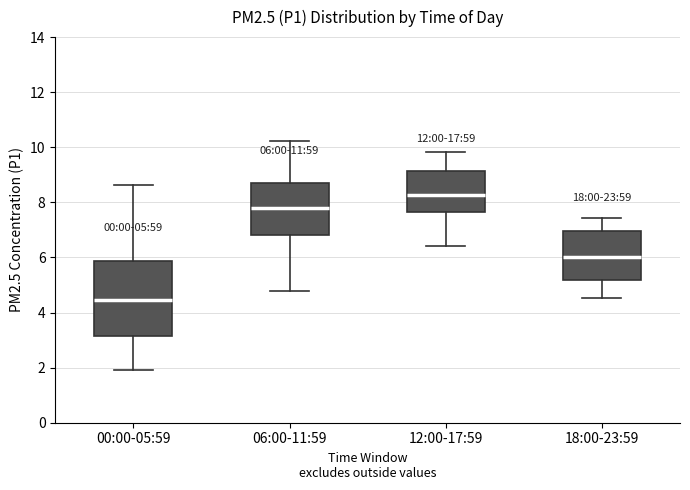

Which box has the lowest median line?

00:00-05:59